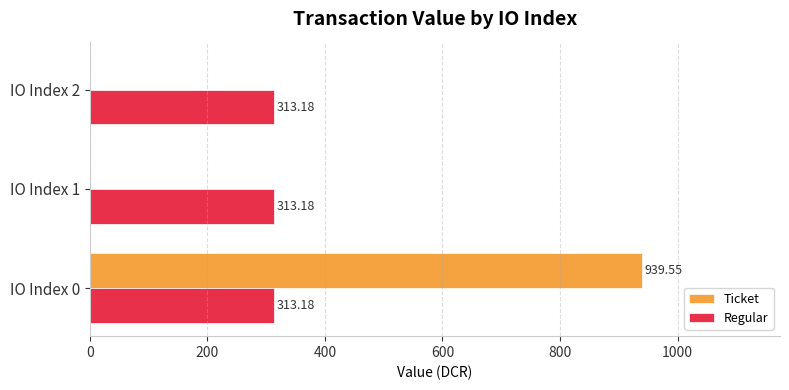

Count the number of data series in this chart.

2